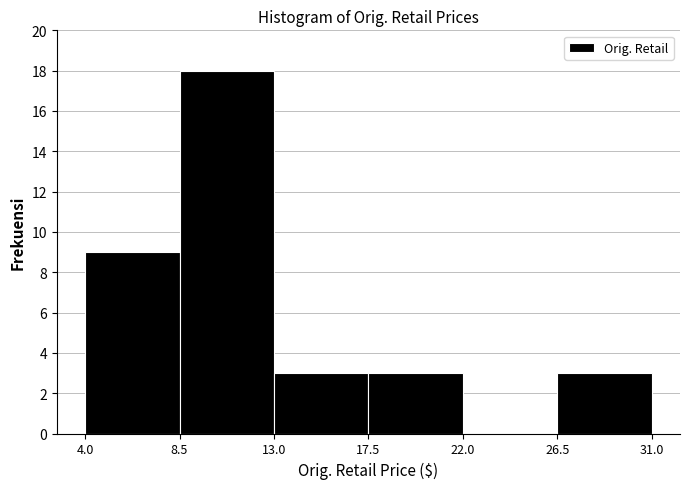

Reading left to right, list every bar in this chart as the range it spans on the x-axis followed by its height. The values are not printed on the chart, so give them approximately, as read against the axis.

4.0 to 8.5: 9
8.5 to 13.0: 18
13.0 to 17.5: 3
17.5 to 22.0: 3
22.0 to 26.5: 0
26.5 to 31.0: 3